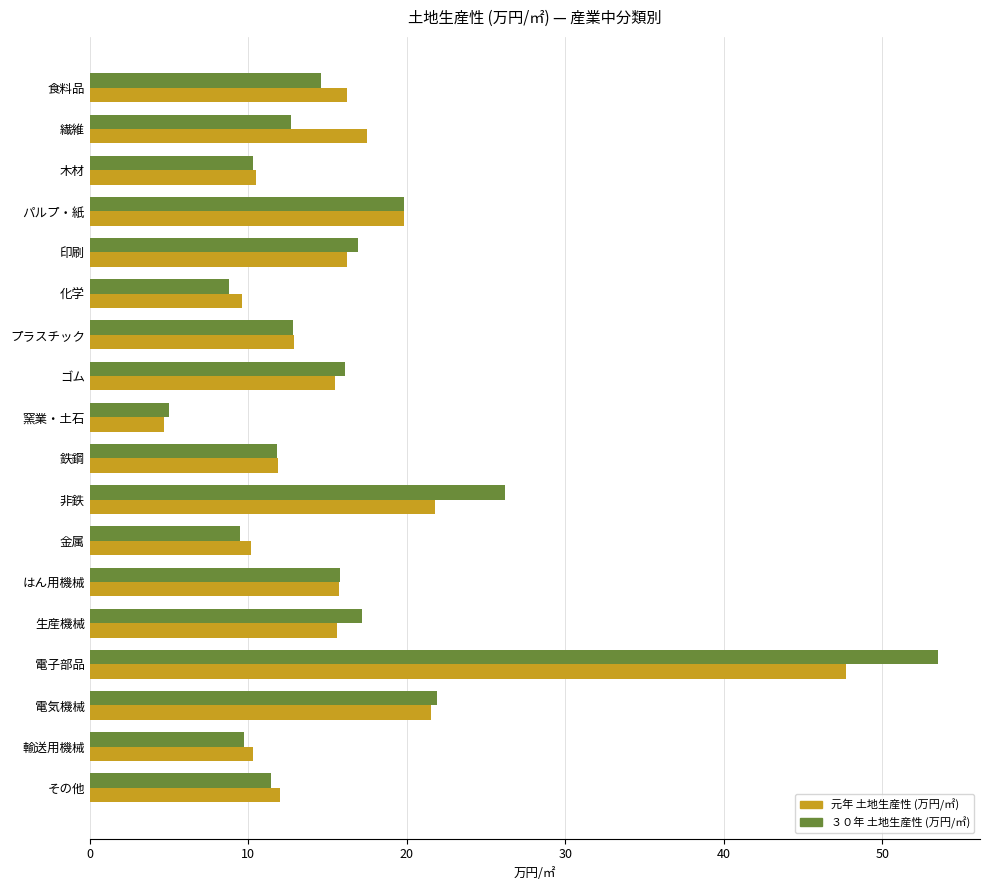

What is the sum of all 元年 土地生産性 (万円/㎡) values?

289.6